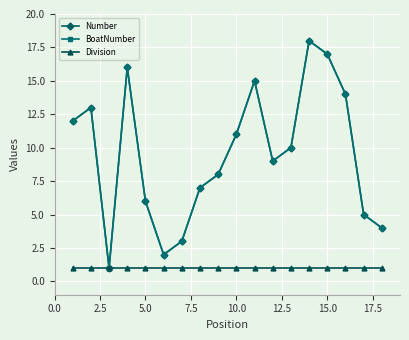

Does the chart have visible grid lines?

Yes